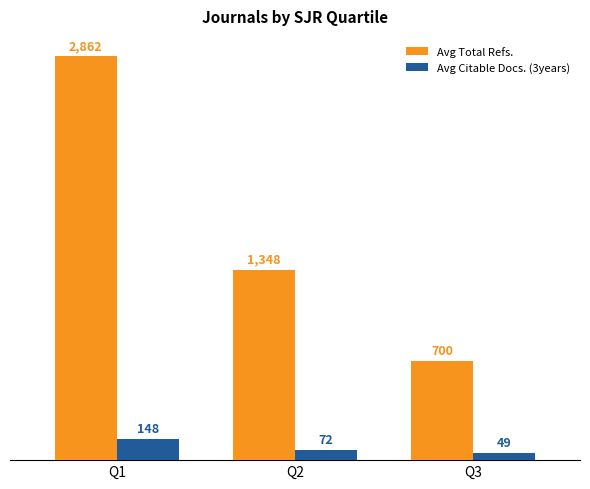

Which series has the largest total across all categories?

Avg Total Refs.